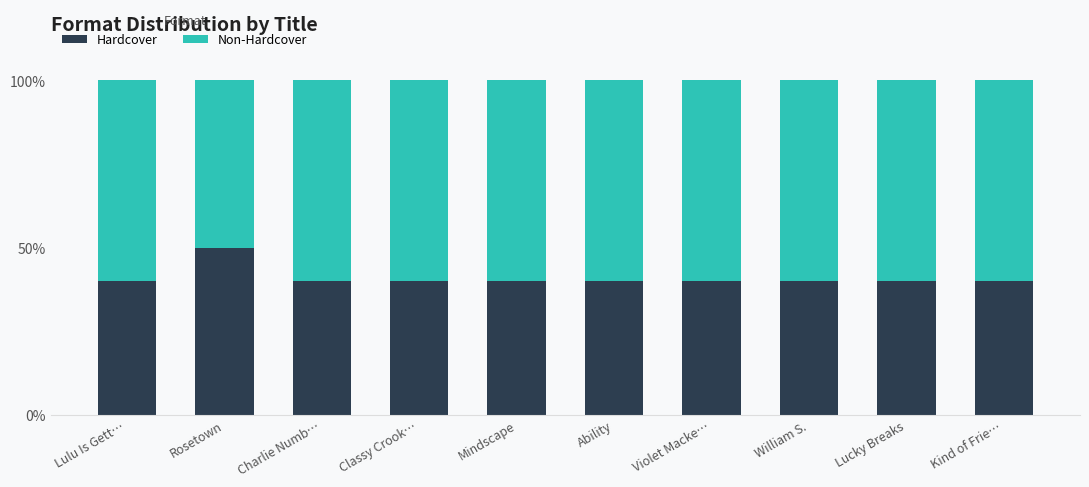

What is the total value across all series at Classy Crook…?

100